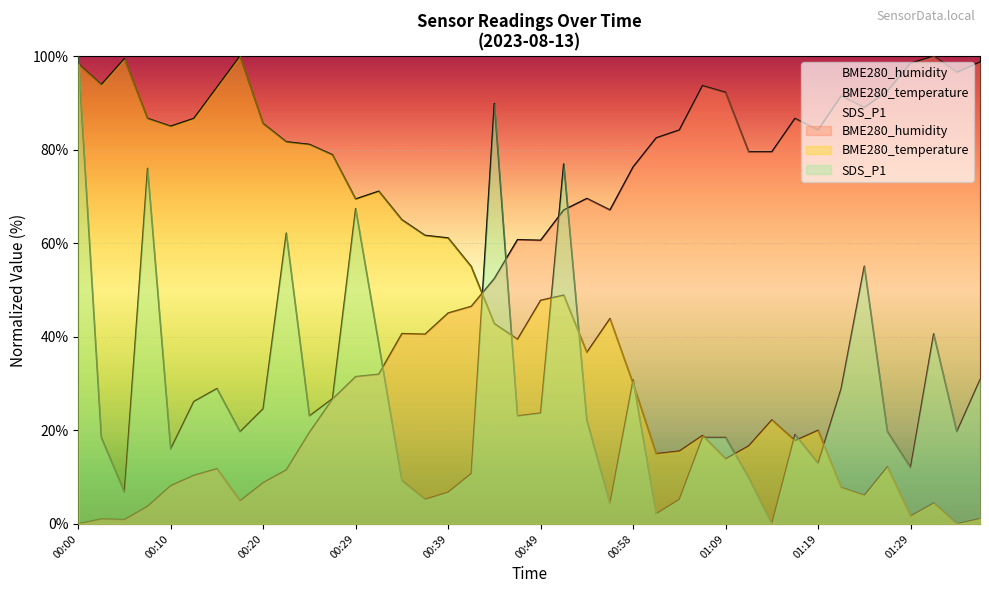

What position from the right is 01:24?

6